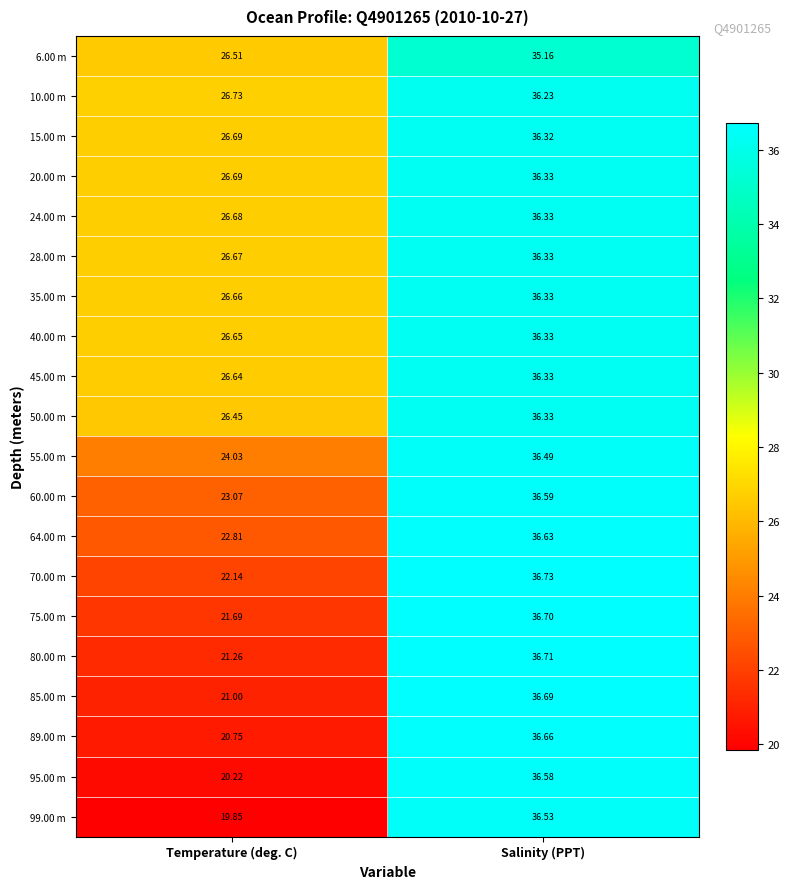

Which category has the highest value across all series?

Salinity (PPT)